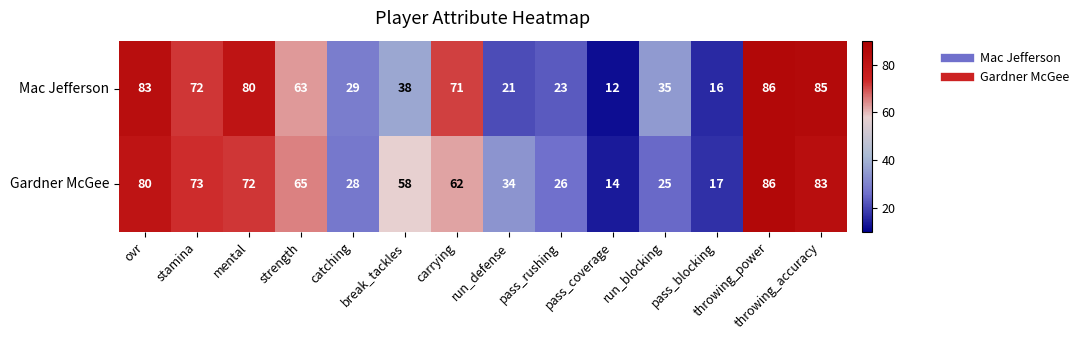

List the series in order of their overall mean, highest first.

Gardner McGee, Mac Jefferson